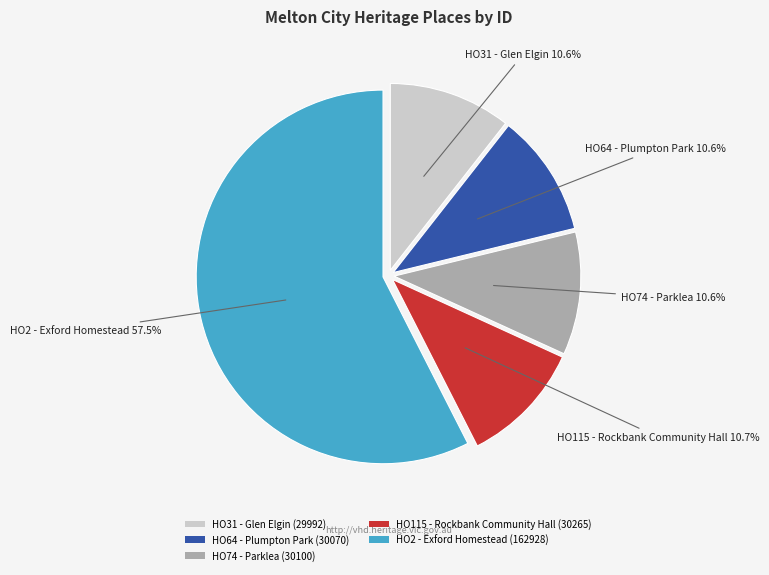

Does HO31 - Glen Elgin represent more than half of the total?

No